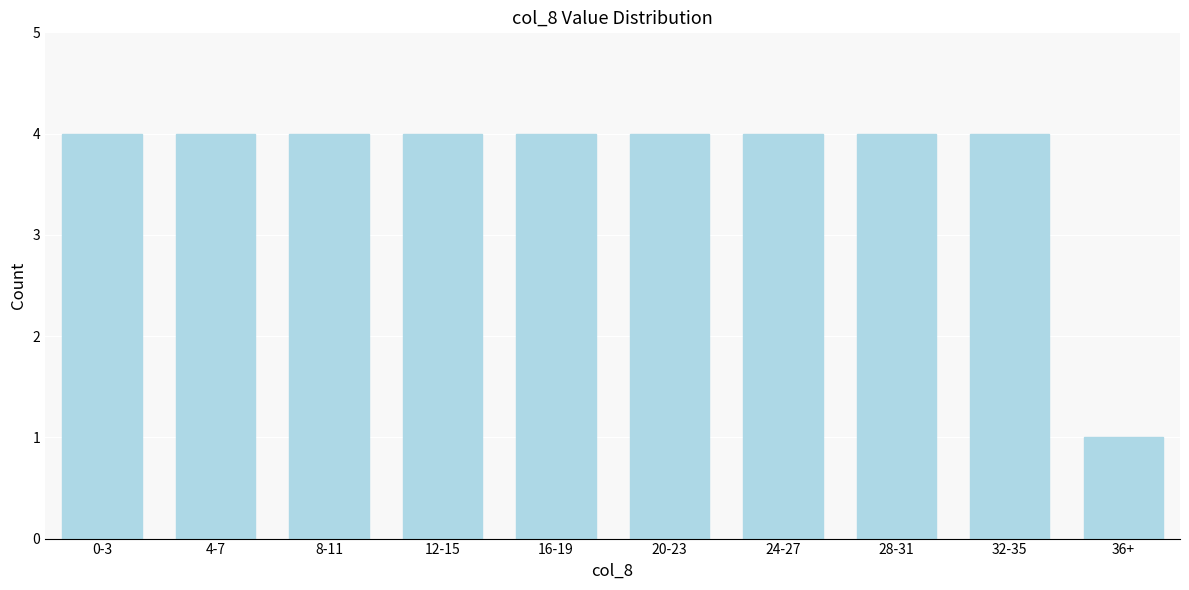

Reading left to right, list all the values displayed in this chart.

4	4	4	4	4	4	4	4	4	1